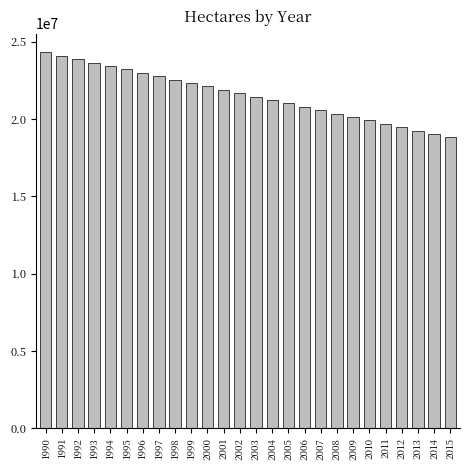

What is the value of the 7th bar from the left?

22996000